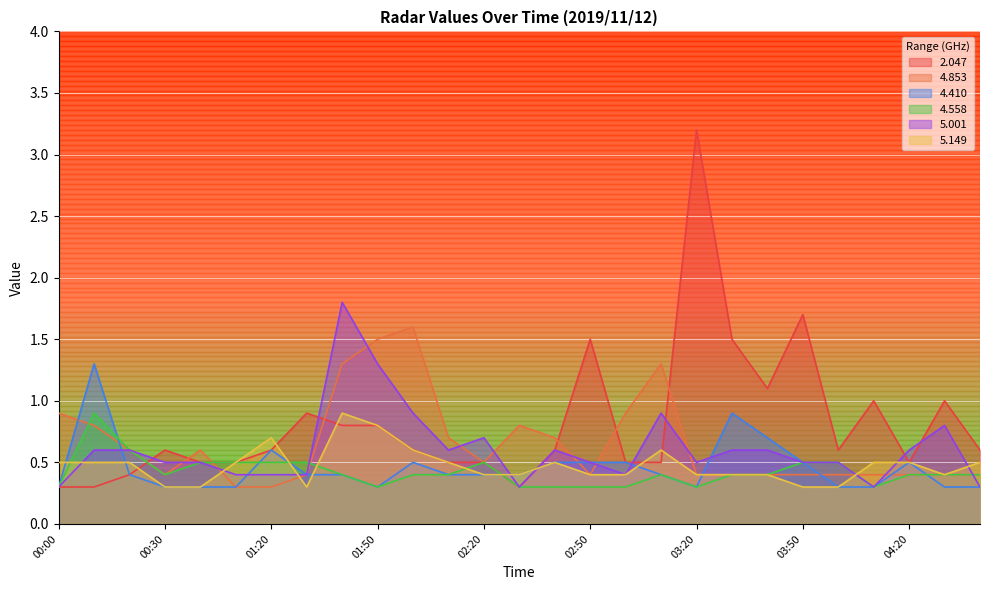

What position from the right is 03:00?

11